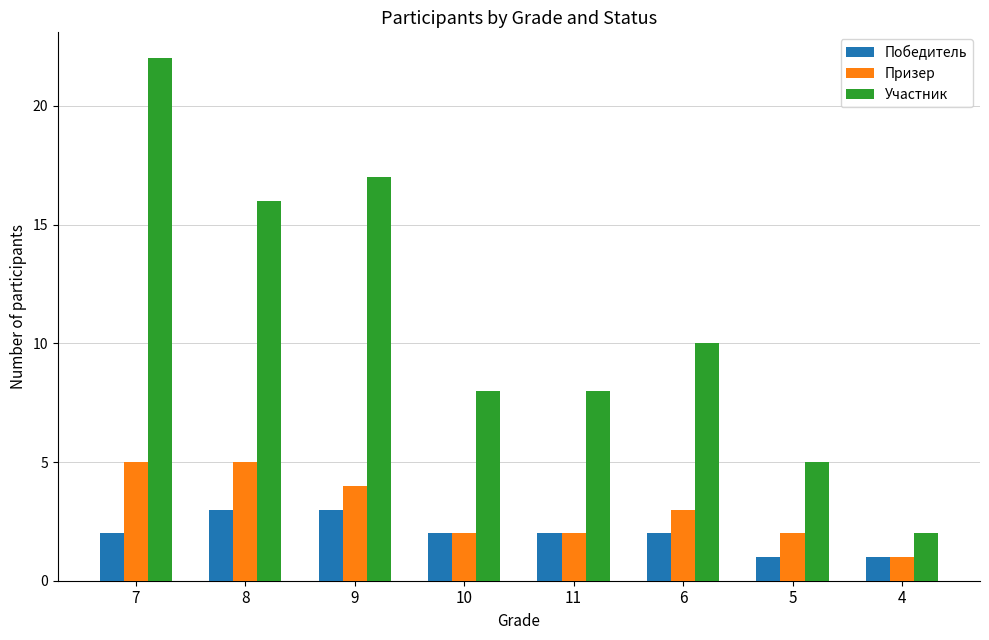

What is the value of the Участник bar at the 1st from the left?

22